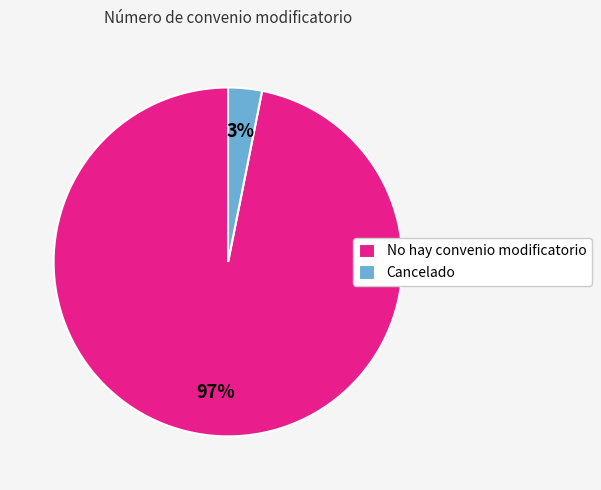

Which slice is the largest?

No hay convenio modificatorio